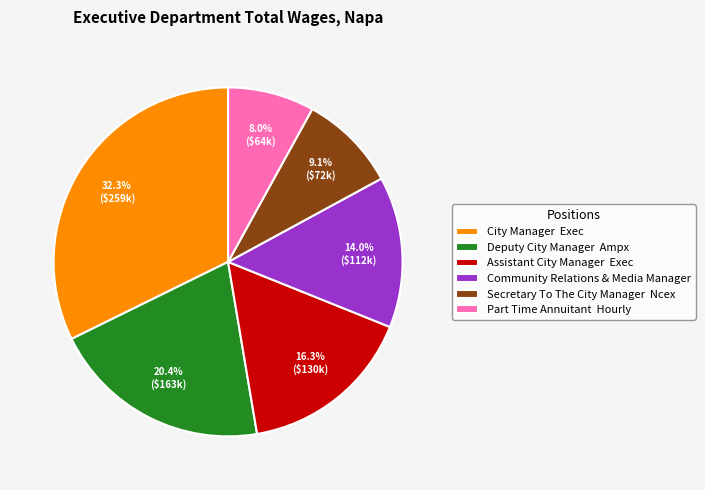

Between City Manager Exec and Assistant City Manager Exec, which is larger?

City Manager Exec